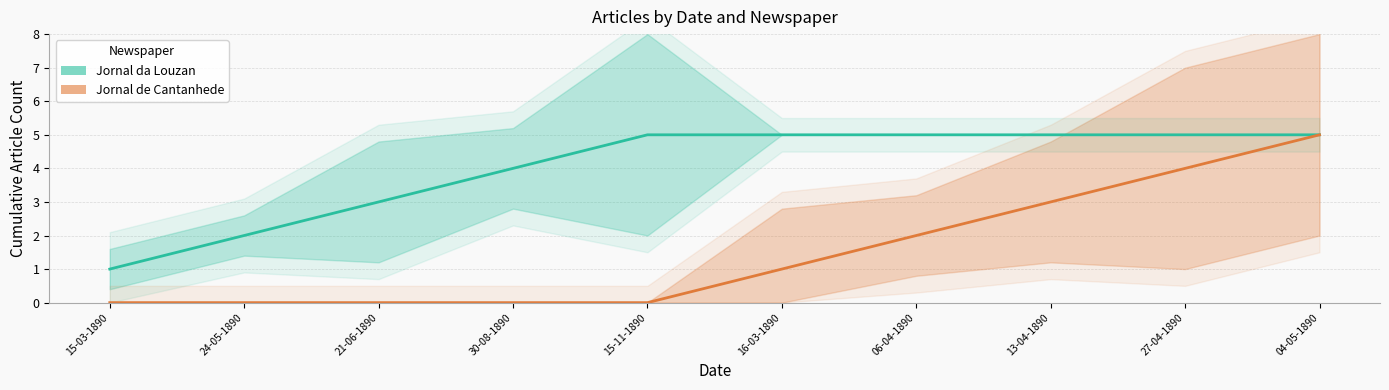

True or false: Jornal da Louzan and Jornal de Cantanhede intersect in this chart.

False